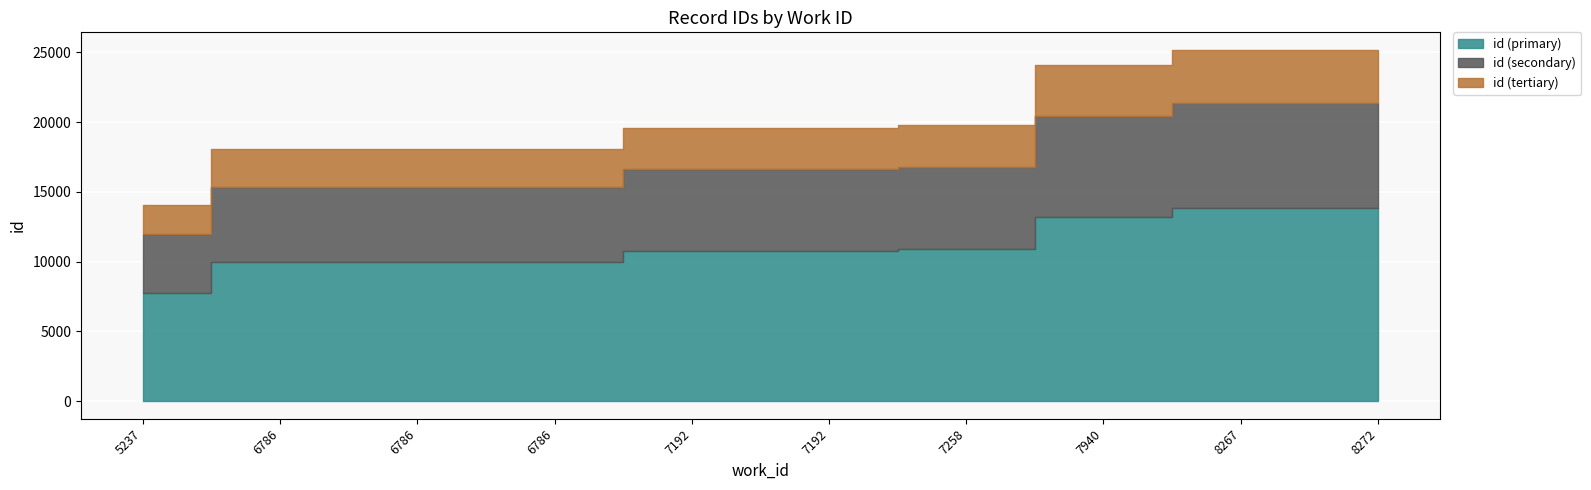

Approximately how many times larger is the value at 7258 compared to 6786?

1.1